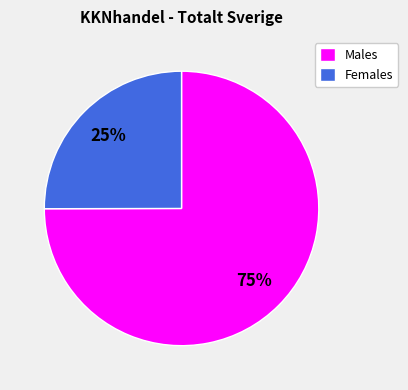

What is the largest slice in the pie chart?

Males